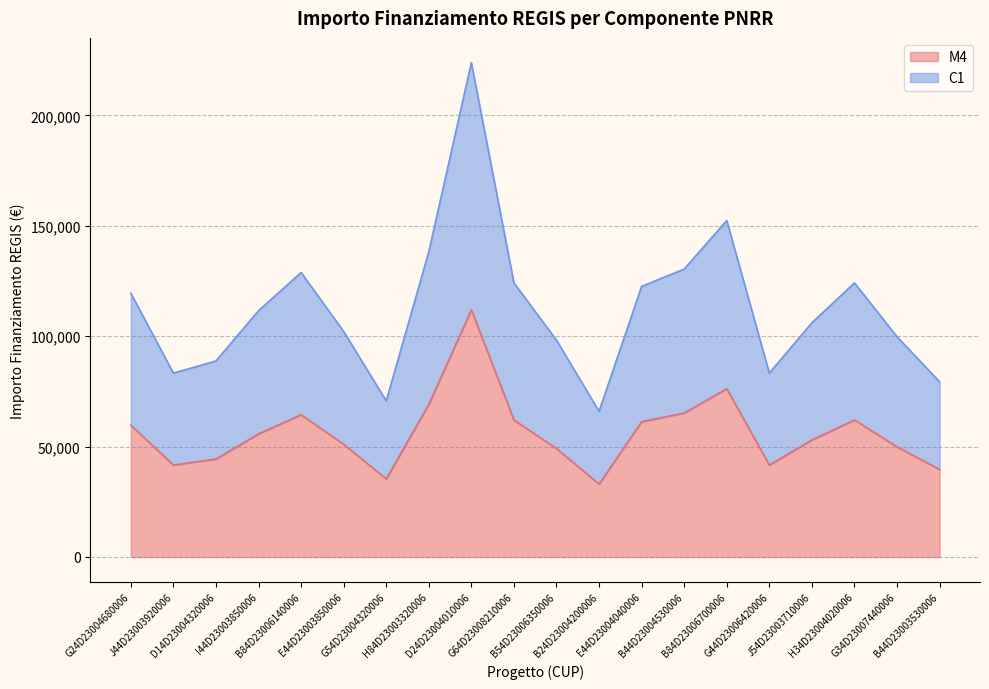

How many values in the M4 series exceed 55778?

10